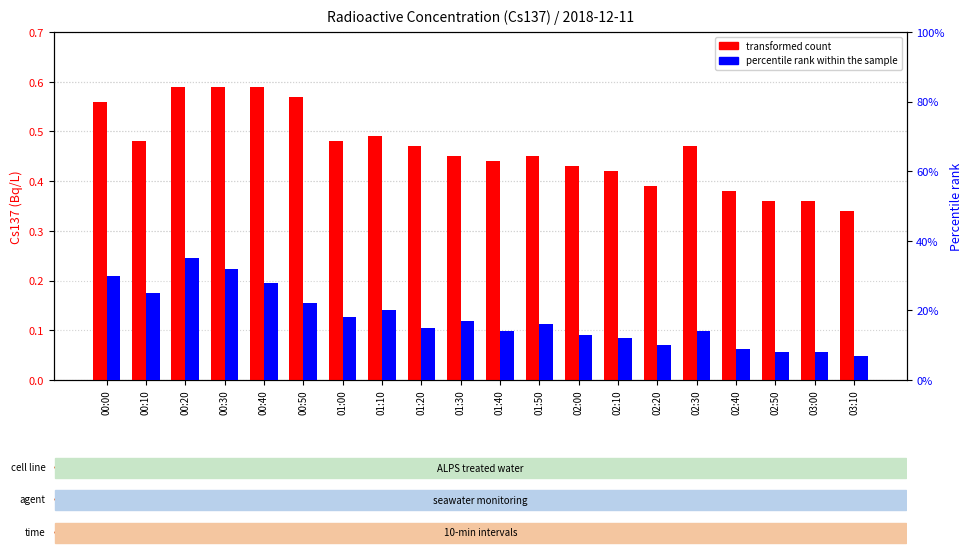

Reading left to right, list all the values displayed in this chart.

transformed count: 00:00=0.6	00:10=0.5	00:20=0.6	00:30=0.6	00:40=0.6	00:50=0.6	01:00=0.5	01:10=0.5	01:20=0.5	01:30=0.5	01:40=0.4	01:50=0.5	02:00=0.4	02:10=0.4	02:20=0.4	02:30=0.5	02:40=0.4	02:50=0.4	03:00=0.4	03:10=0.3
percentile rank within the sample: 00:00=0.3	00:10=0.2	00:20=0.3	00:30=0.3	00:40=0.3	00:50=0.2	01:00=0.2	01:10=0.2	01:20=0.1	01:30=0.2	01:40=0.1	01:50=0.2	02:00=0.1	02:10=0.1	02:20=0.1	02:30=0.1	02:40=0.1	02:50=0.1	03:00=0.1	03:10=0.1